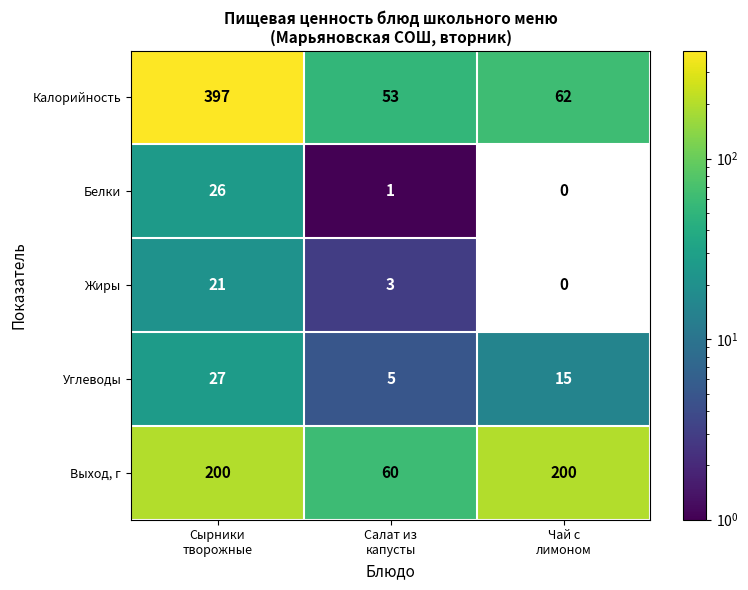

What is the maximum value shown in the chart?

397